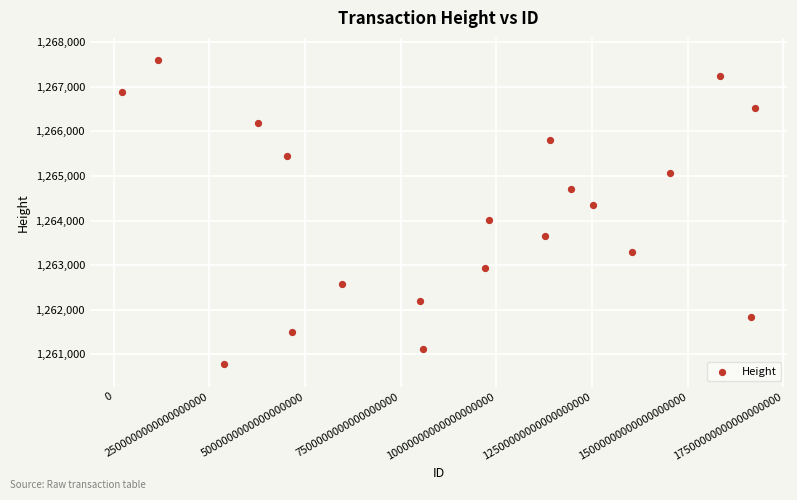

What is the range of Y values (max minus min)?

6817